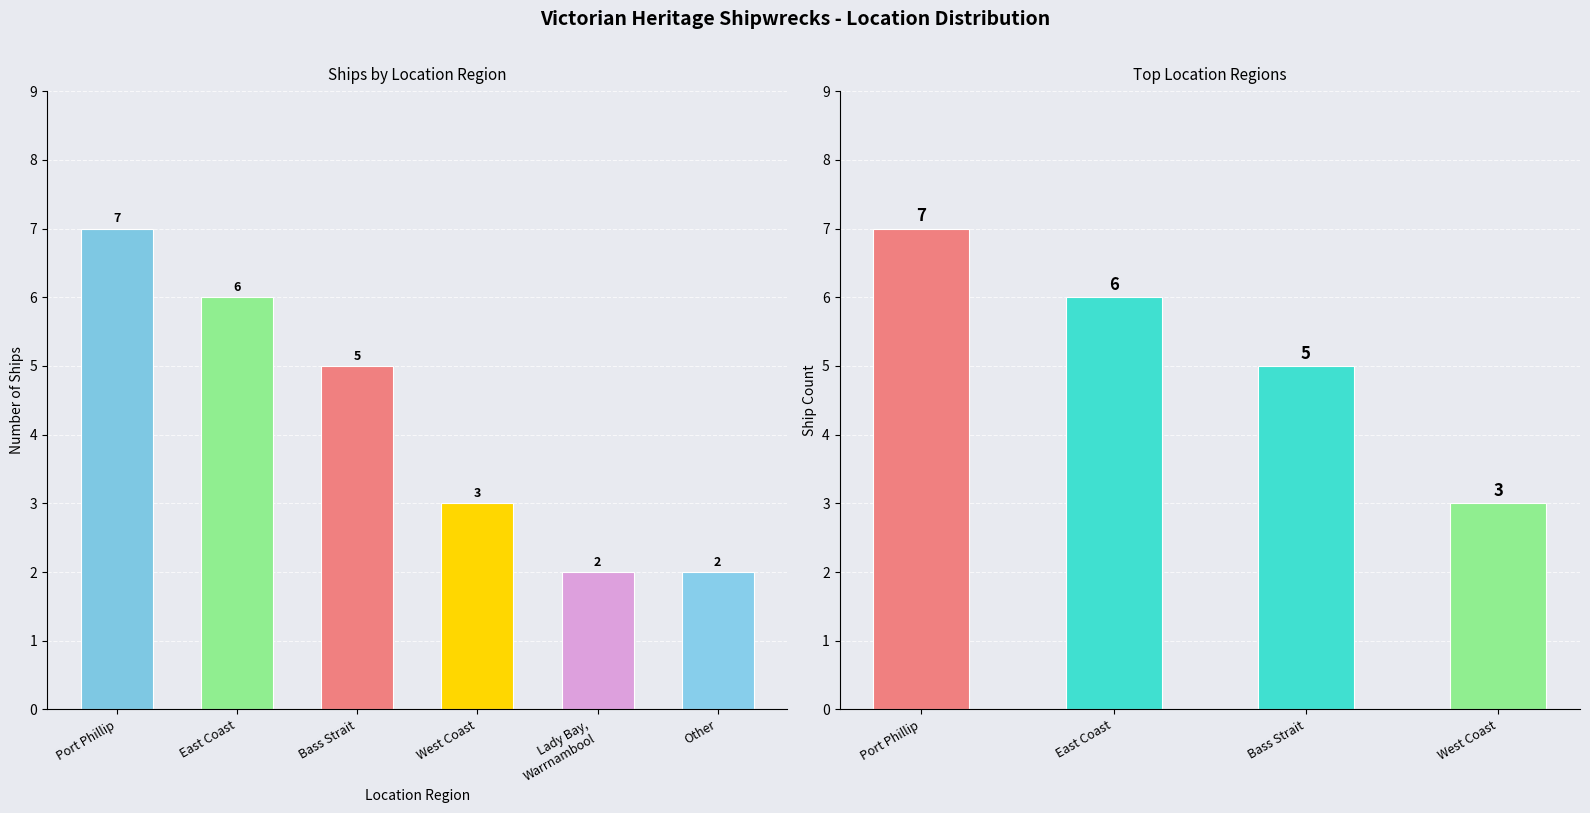

What is the approximate value at West Coast?

3